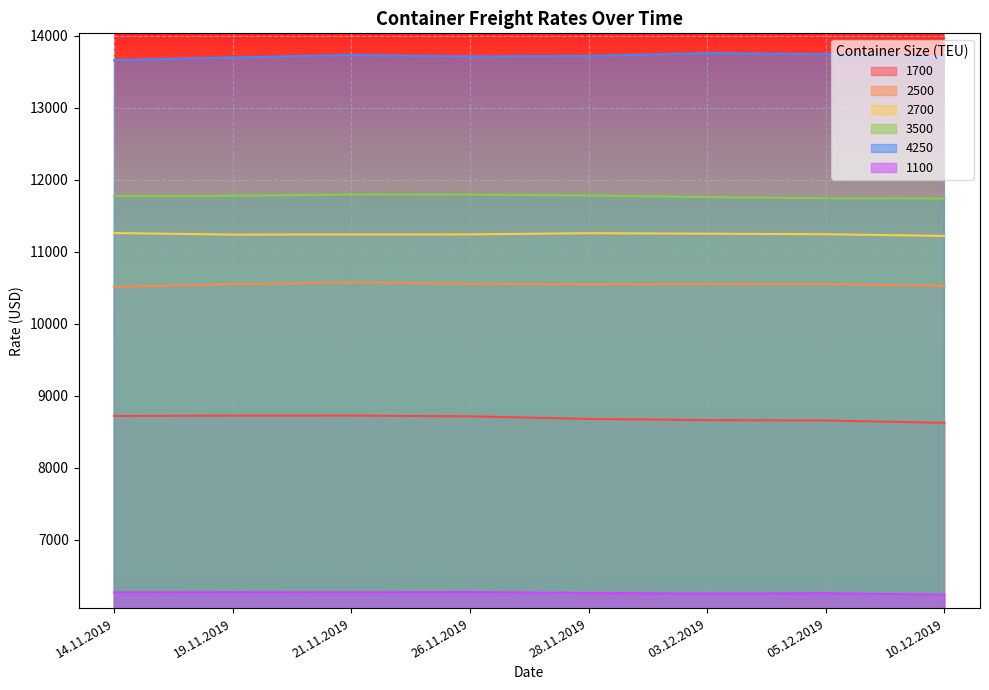

Is it true that 3500 equals 11793 at 21.11.2019?

True